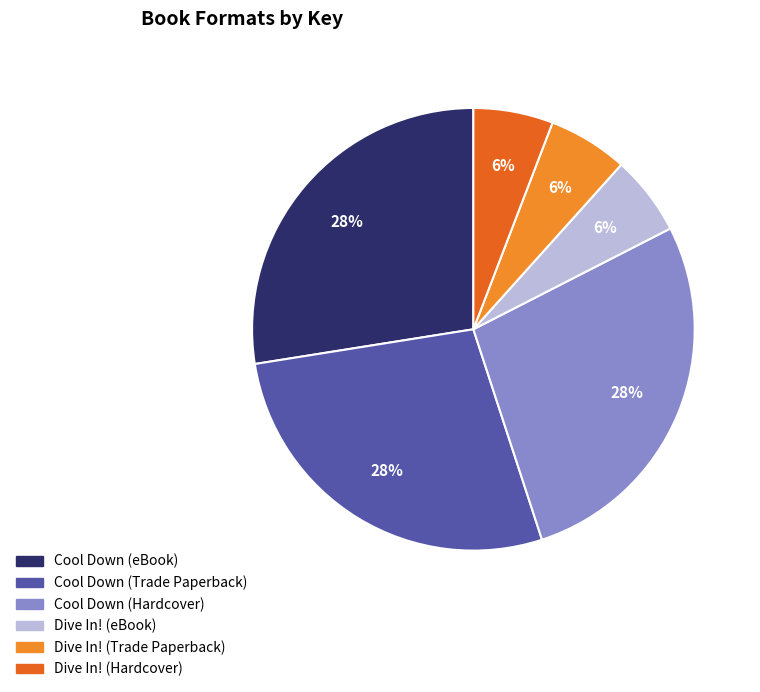

Combined, do Cool Down (eBook) and Dive In! (eBook) account for over 50%?

No